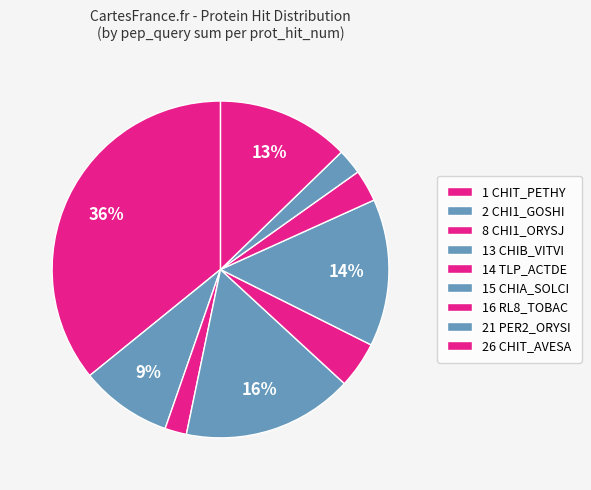

What is the smallest slice in the pie chart?

2